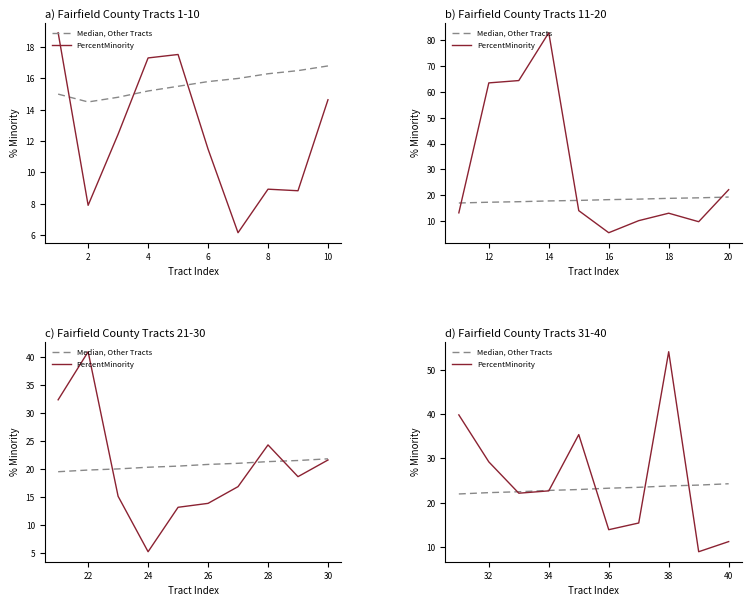

Rank the series at 36 from highest to lowest value.

Median, Other Tracts, PercentMinority